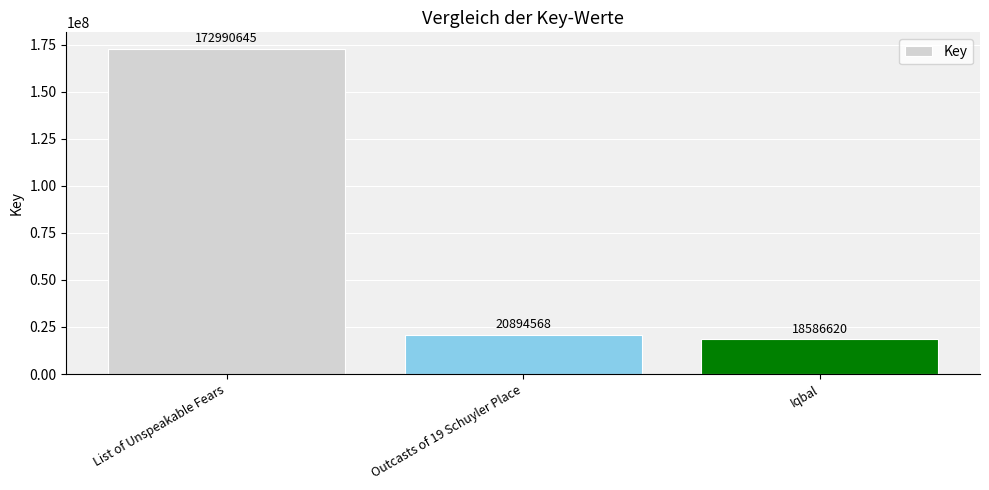

Approximately how many times larger is the value at Iqbal compared to List of Unspeakable Fears?

0.1